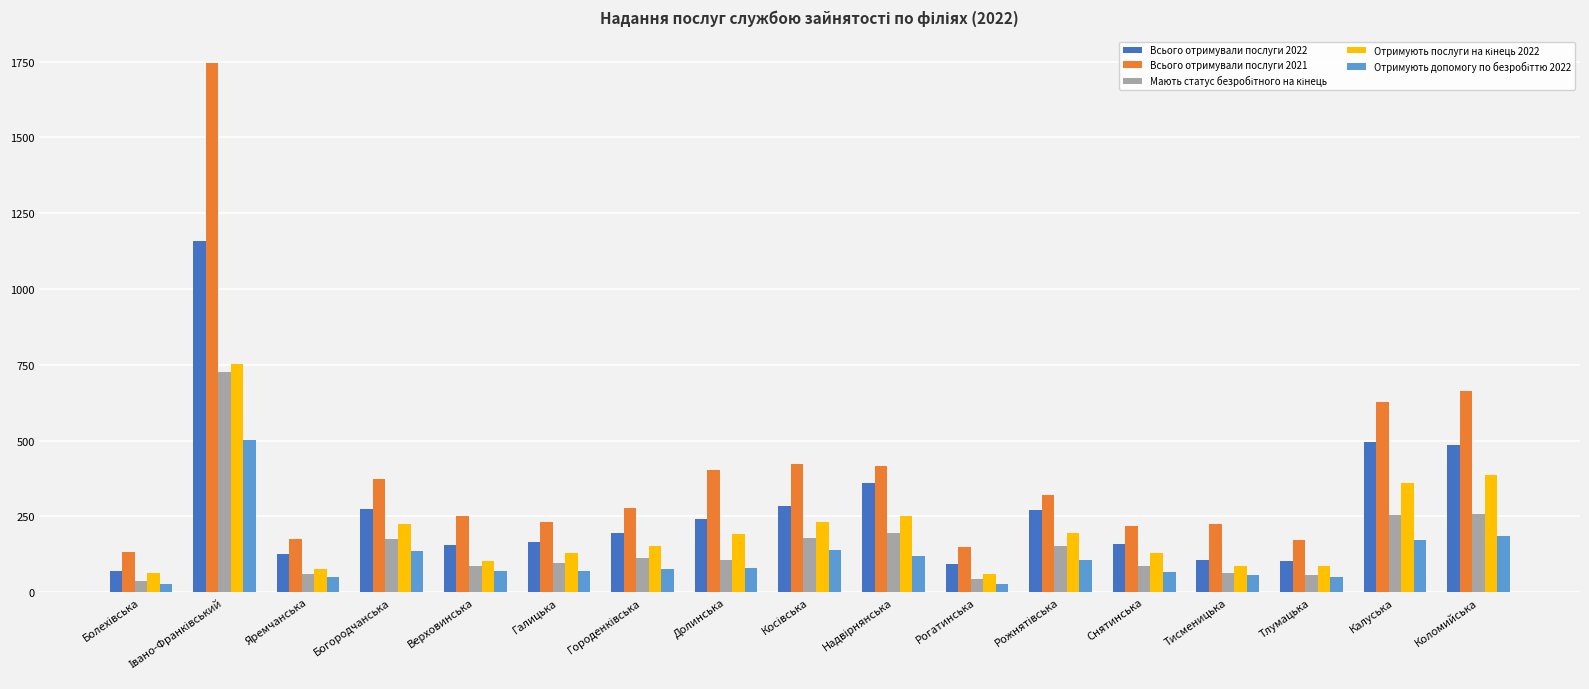

What is the difference between the maximum and minimum values in the Всього отримували послуги 2022 series?

1089